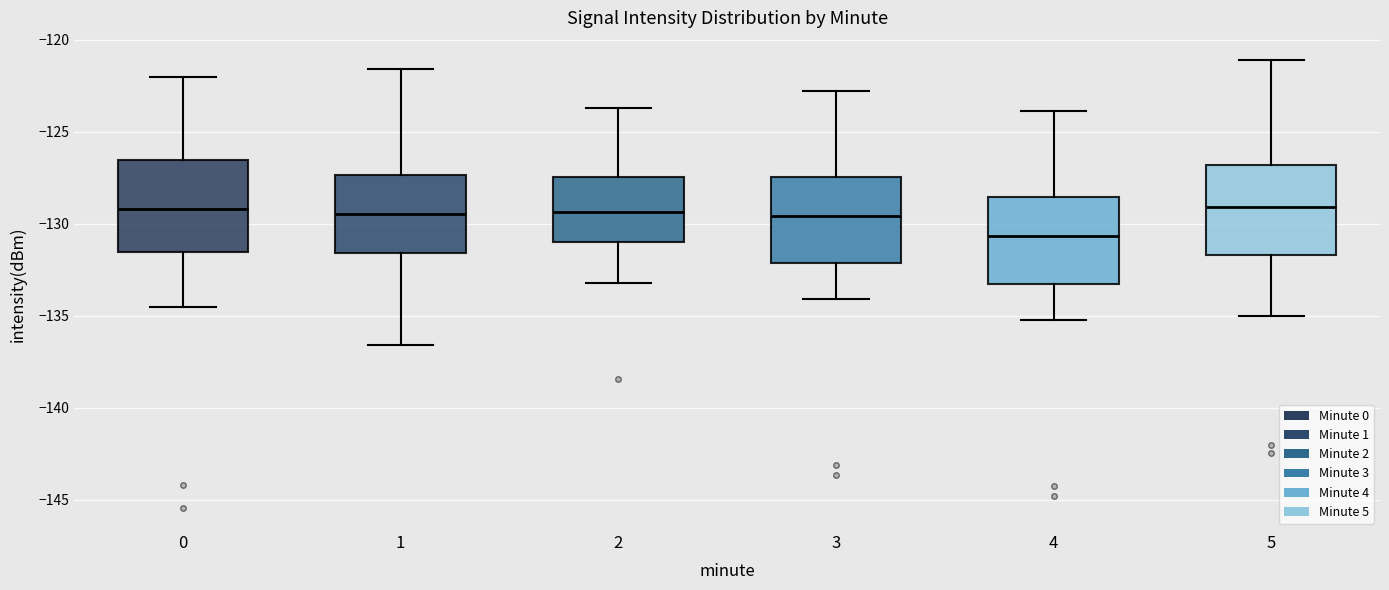

Where does the median line of the box at x = 5 sit on the y-axis? The values are not printed on the chart, so give them approximately, as read against the axis.

-129.0